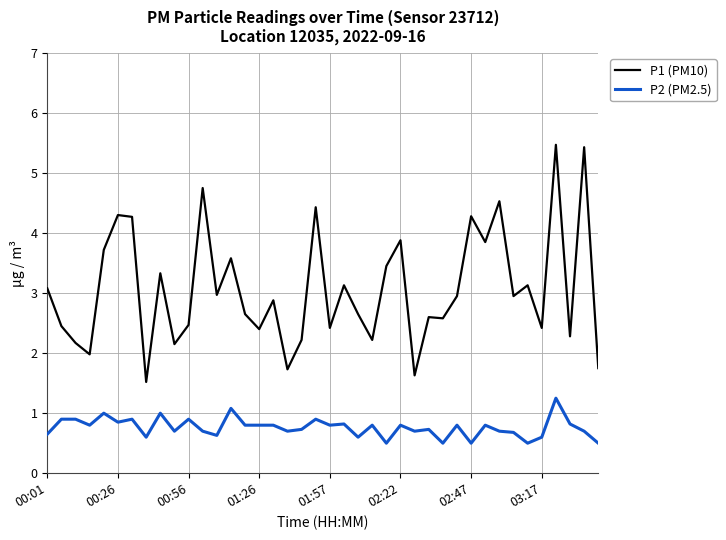

Which series has the largest total across all categories?

P1 (PM10)